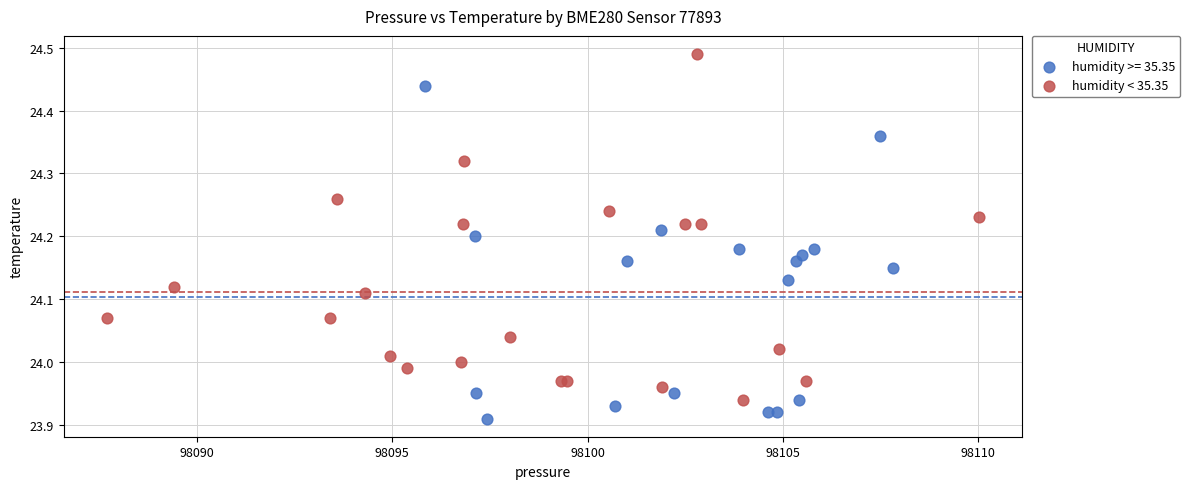

Which series reaches the minimum Y coordinate?

humidity >= 35.35